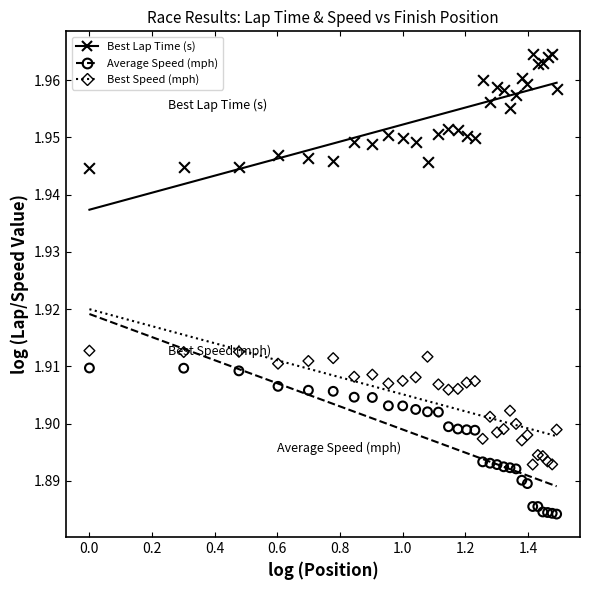

What are all the series names shown in the legend?

Best Lap Time (s), Average Speed (mph), Best Speed (mph)